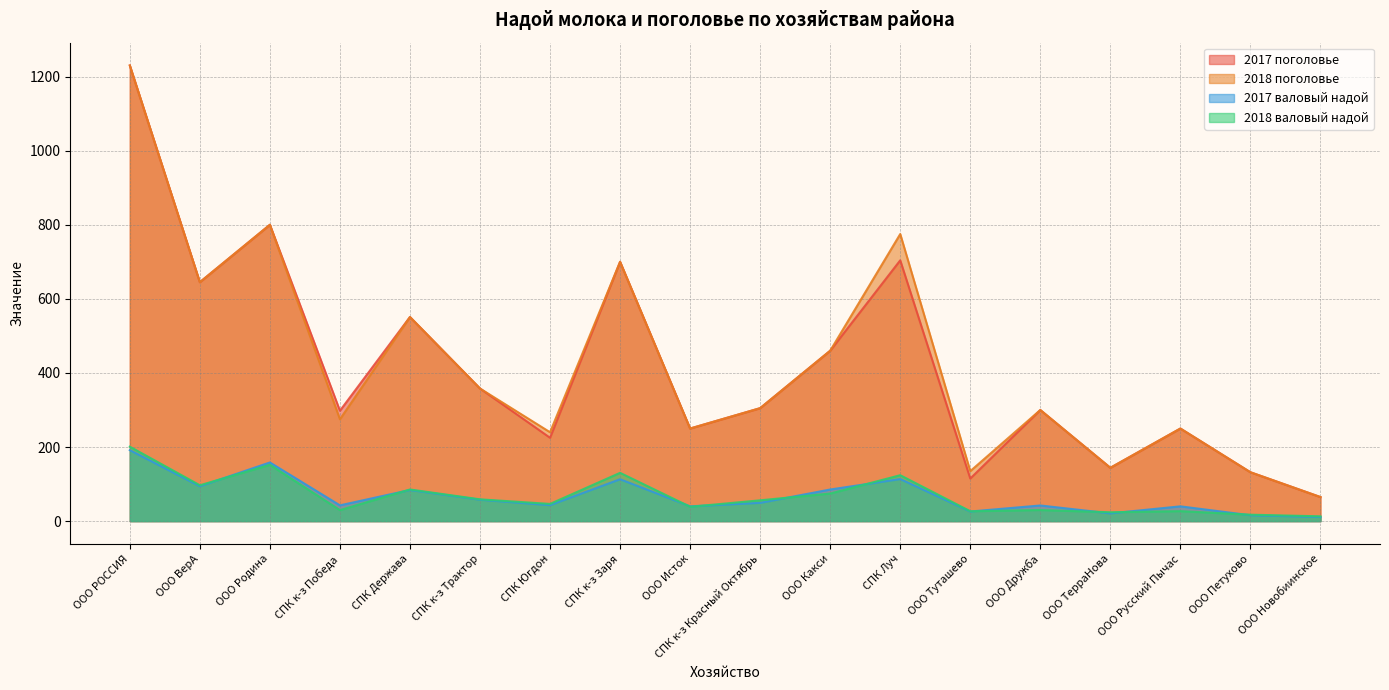

Rank the series by their maximum value, from lowest to highest.

2017 валовый надой, 2018 валовый надой, 2017 поголовье, 2018 поголовье